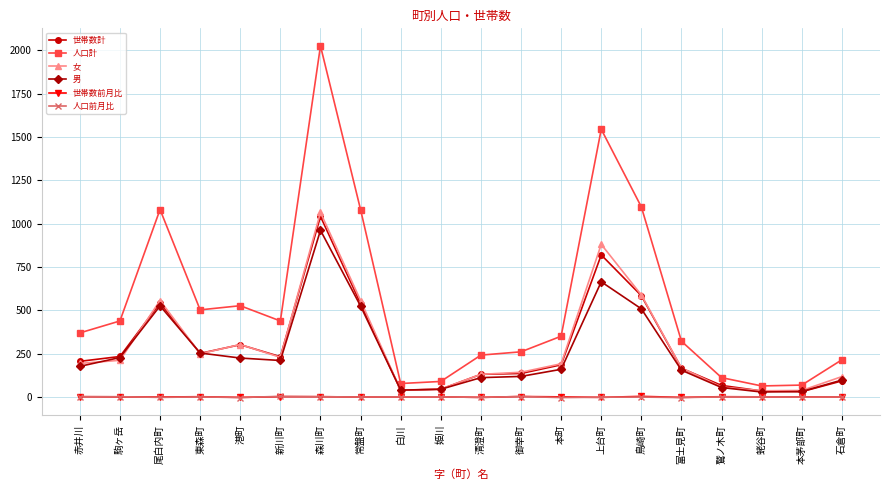

True or false: 世帯数計 and 人口前月比 cross at least once.

False